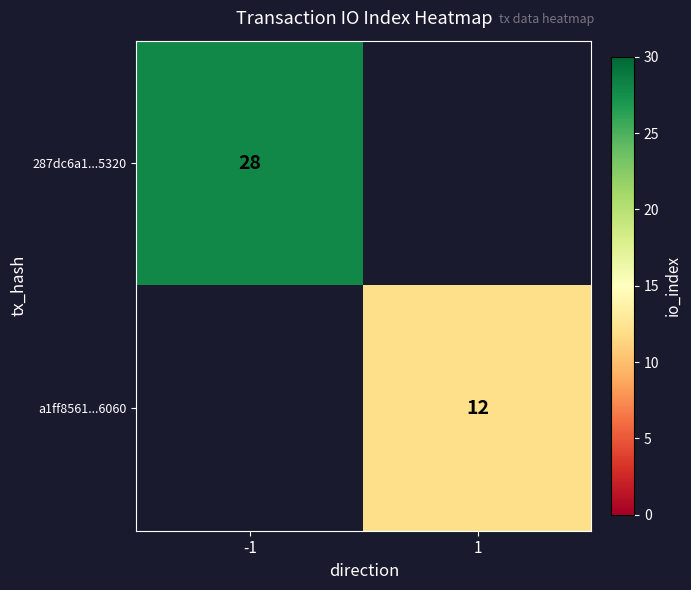

Is the value of a1ff8561...6060 at 1 greater than the value of 287dc6a1...5320 at -1?

No